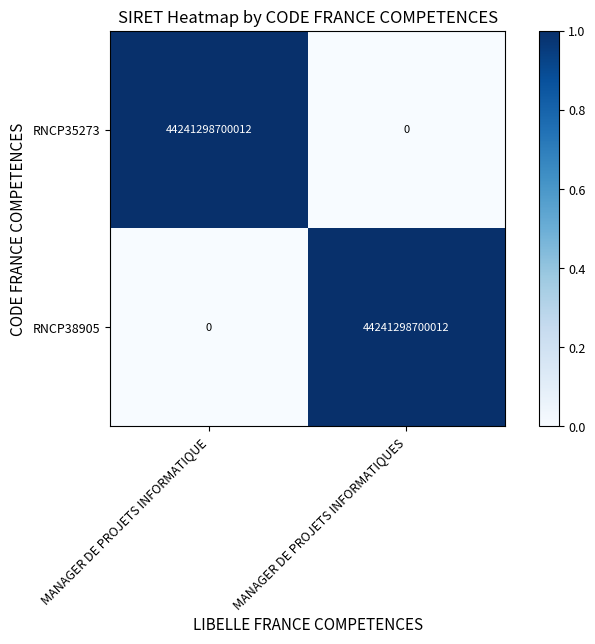

Which category has the highest value in the RNCP35273 series?

MANAGER DE PROJETS INFORMATIQUE